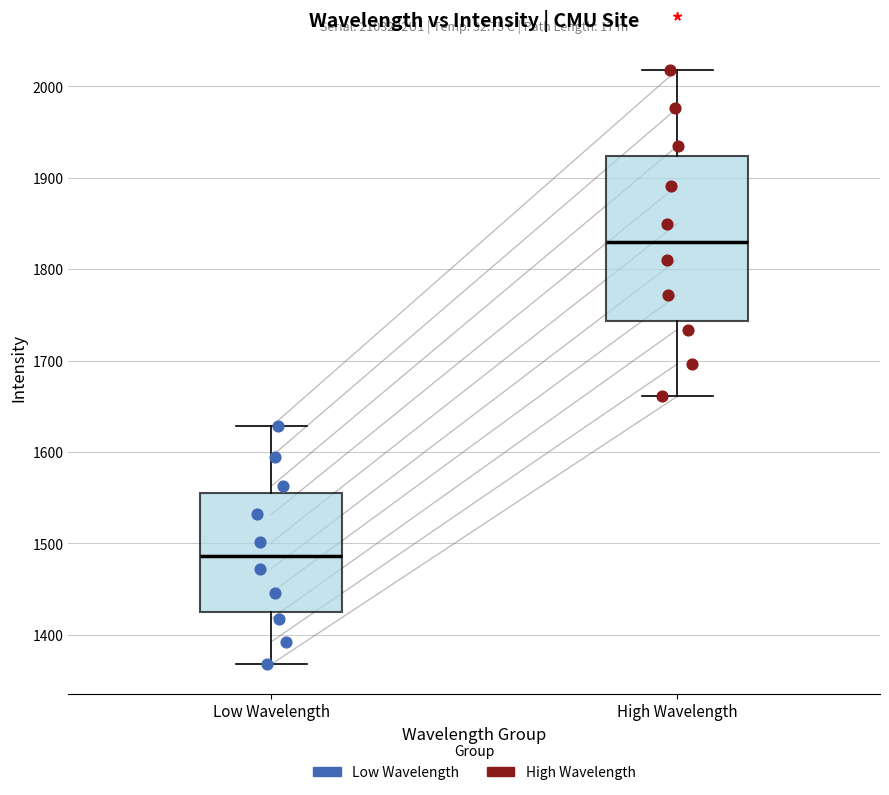

Reading left to right, transcribe this box plot: for each box, give where its median line is, the range the box spans, and where its two whiskers end, as read against the y-axis. The values are not printed on the chart, so give them approximately, as read against the axis.

Low Wavelength: median 1490, box 1420 to 1550, whiskers 1370 to 1630
High Wavelength: median 1830, box 1740 to 1920, whiskers 1660 to 2020